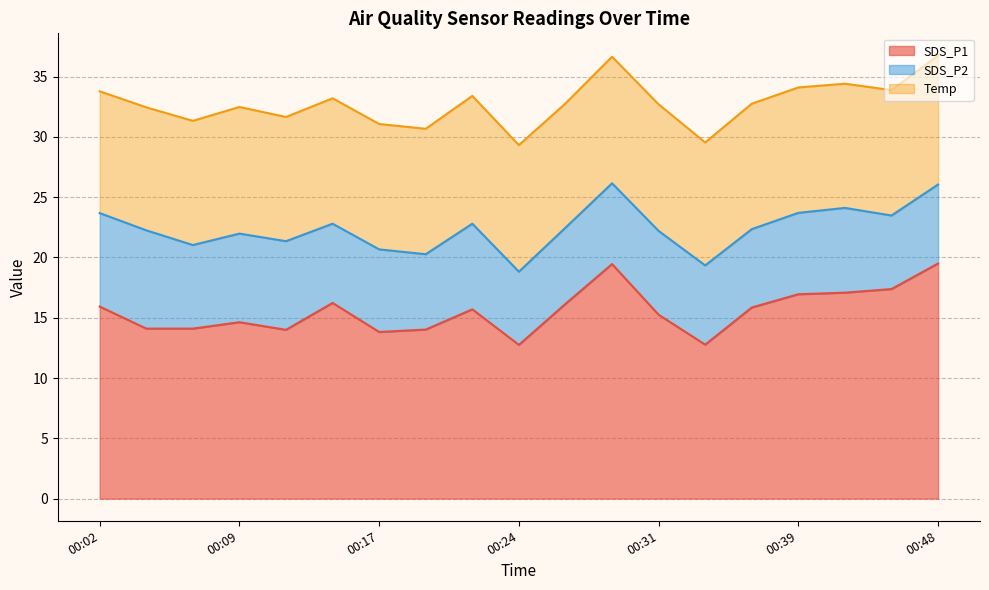

Between 00:27 and 00:24, which is larger?

00:27